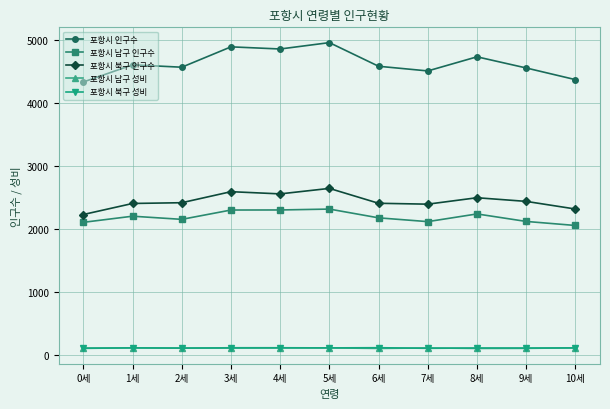

What is the sum of the 포항시 인구수 values at 6세 and 10세?

8942.0